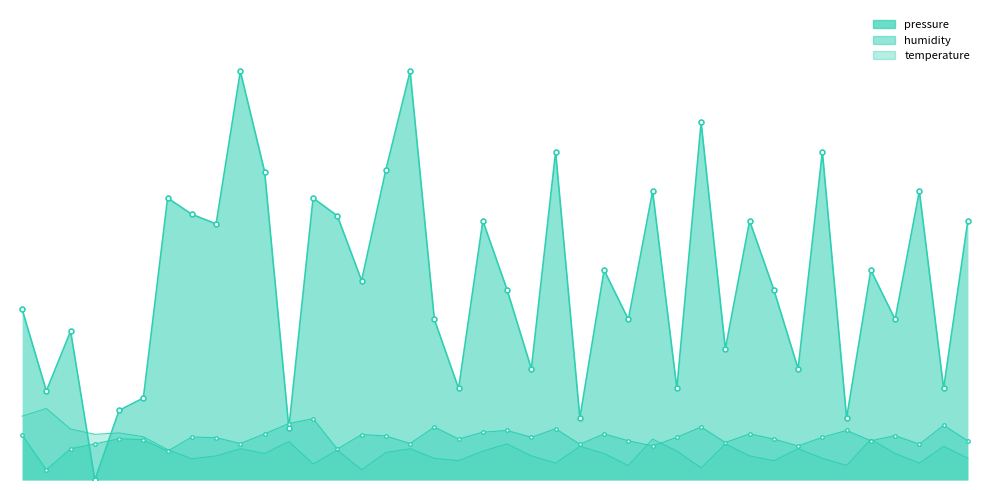

True or false: humidity has more than 0 interior local peaks.

True